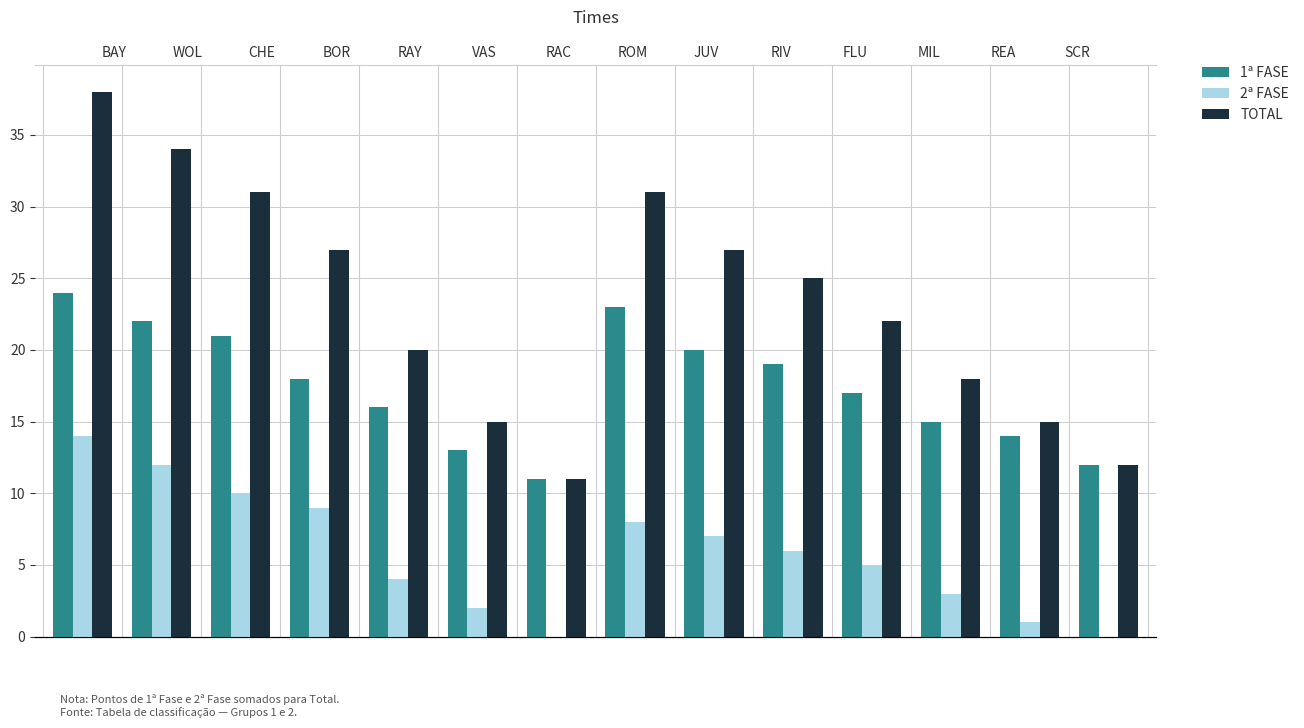

Which has a higher value, VAS or RAY?

RAY